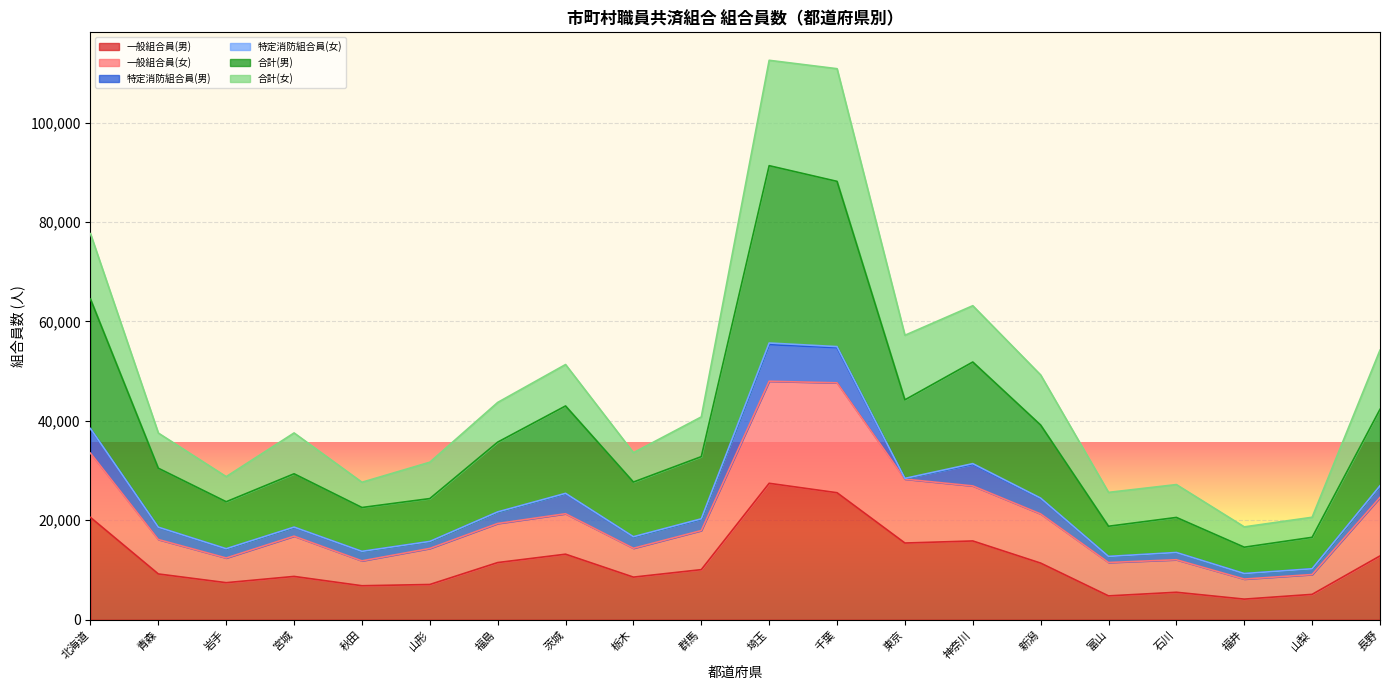

Between 東京 and 神奈川, which series saw the biggest shift?

合計(男)